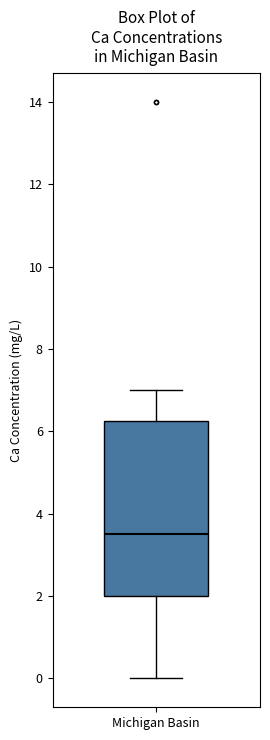

Read this box plot against the y-axis: the position of the median line, the range covered by the box, and the ends of both whiskers. The values are not printed on the chart, so give them approximately, as read against the axis.

median 3.6, box 2.0 to 6.2, whiskers 0.0 to 7.0